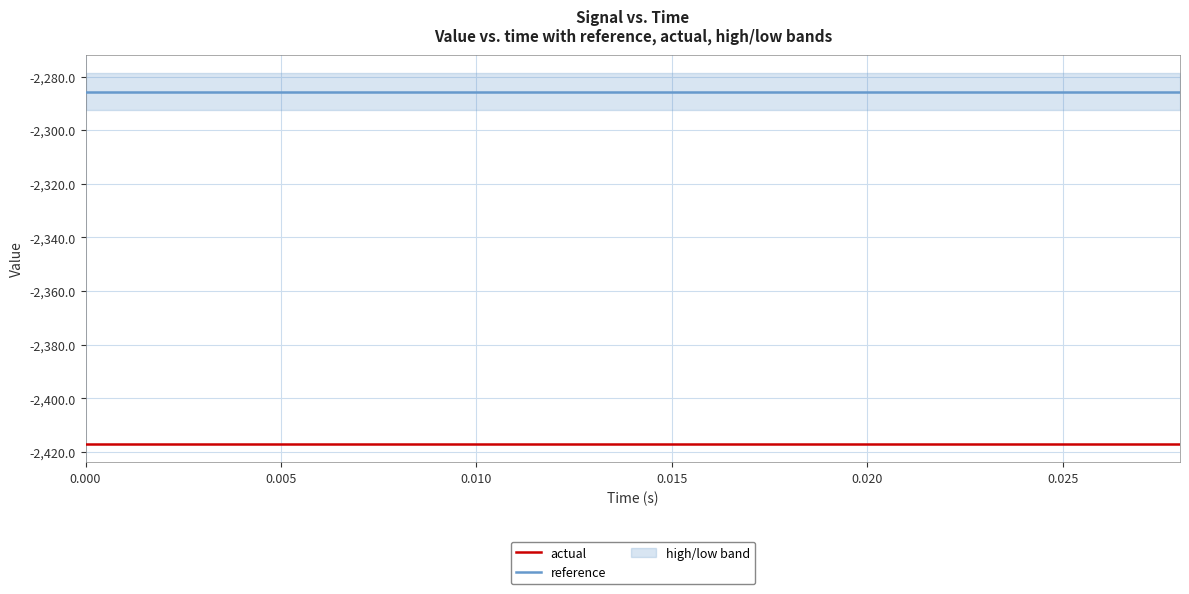

True or false: reference has a value of -2285.6 at 0.000.

True